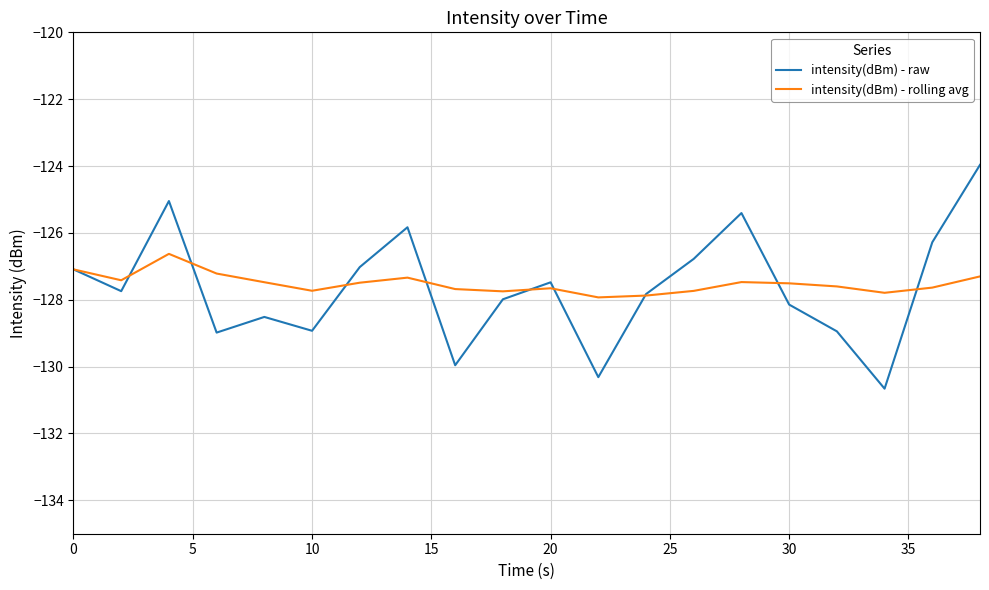

What is the greatest value displayed?

-124.0